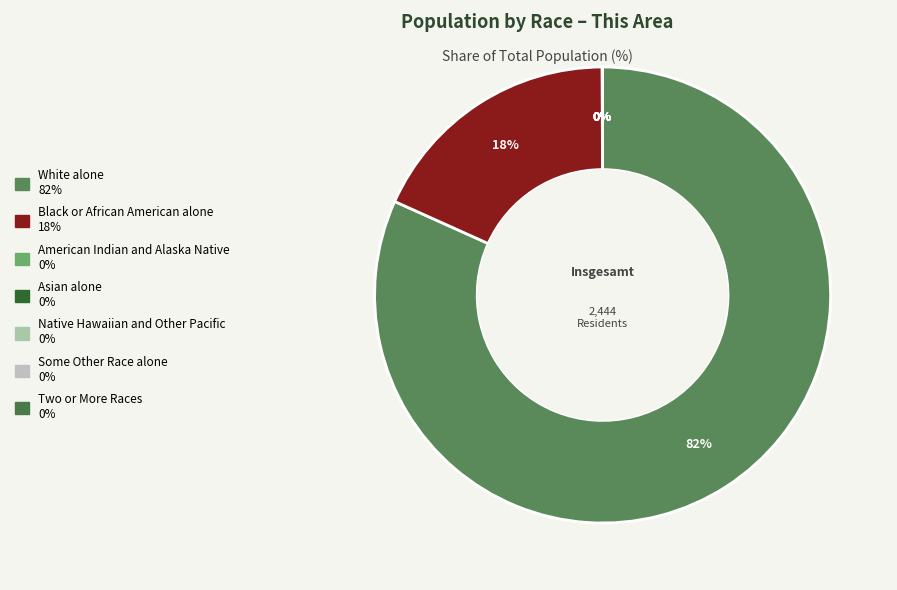

Rank the categories by value from lowest to highest.

Native Hawaiian and Other Pacific, American Indian and Alaska Native, Some Other Race alone, Asian alone, Two or More Races, Black or African American alone, White alone